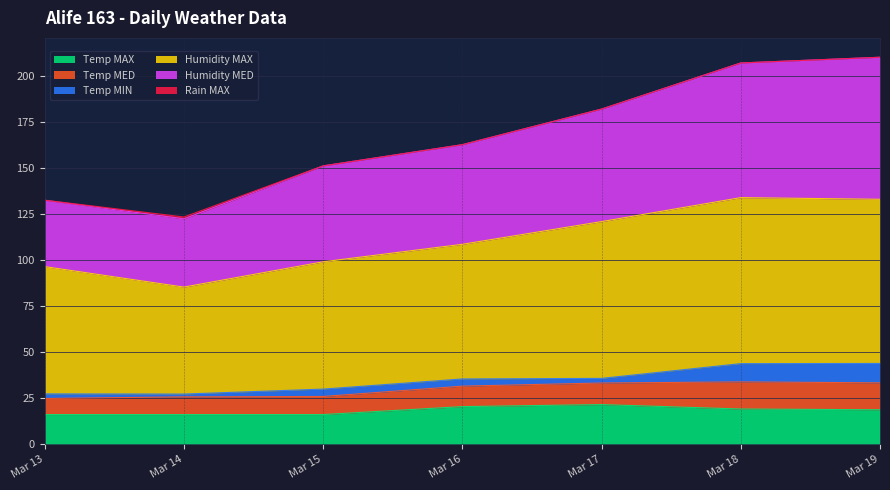

What is the total value across all series at Mar 18?

206.8